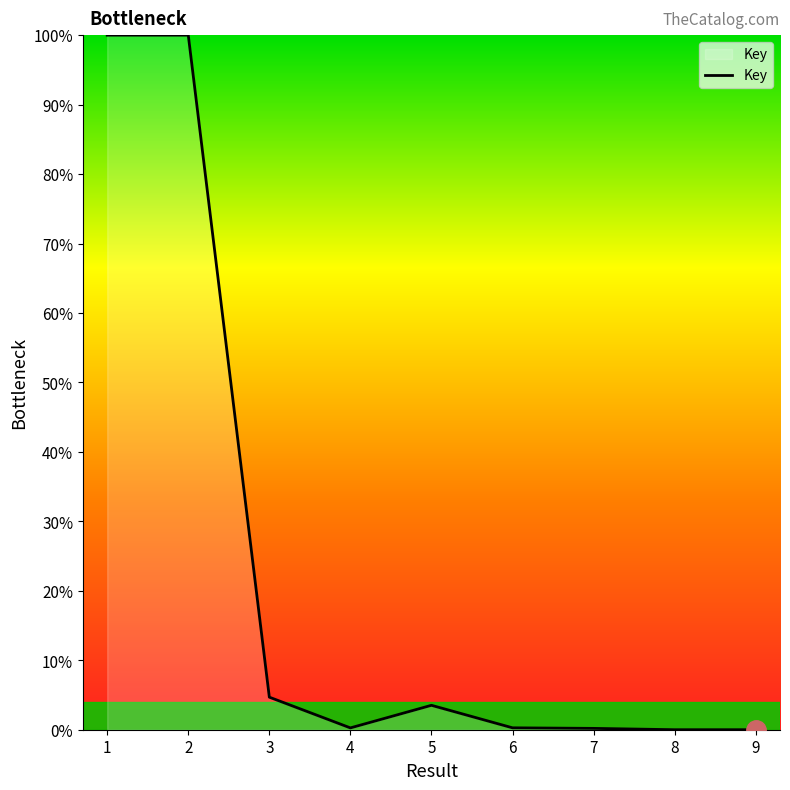

The value at 2 is 158.5. True or false?

False